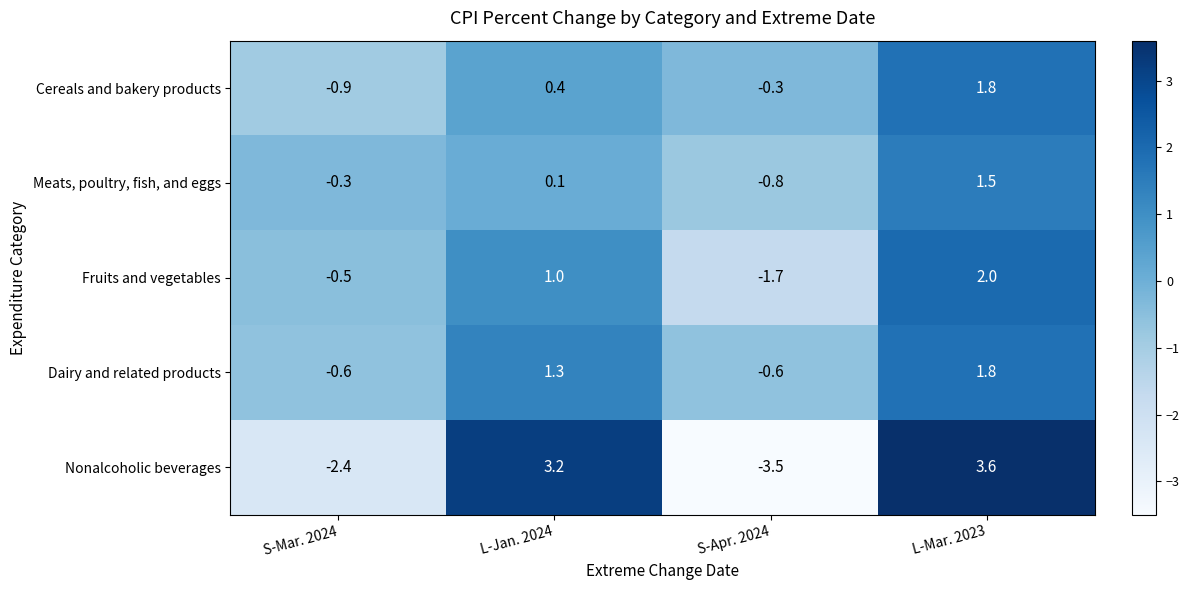

What value does the Dairy and related products series have at L-Jan. 2024?

1.3